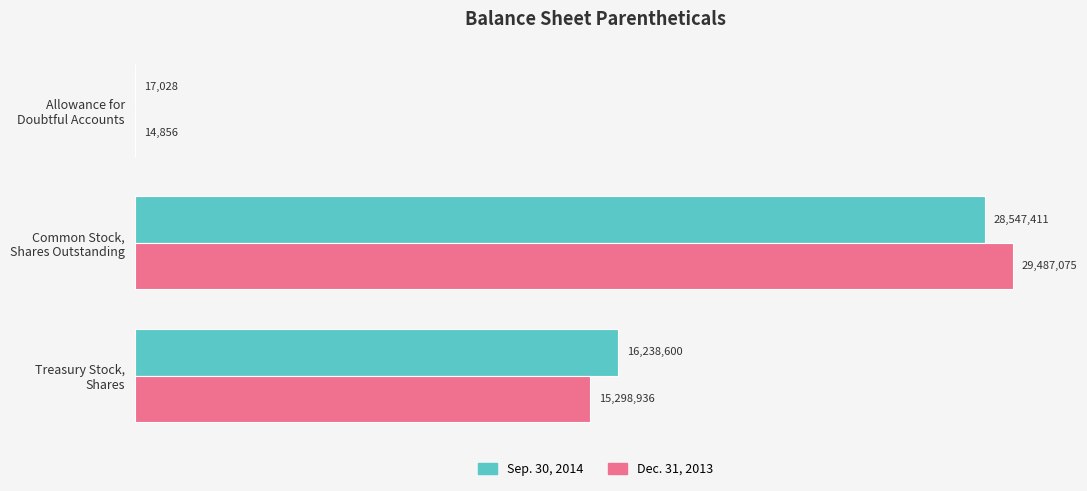

At which category does the chart reach its peak across all series?

Common Stock,
Shares Outstanding